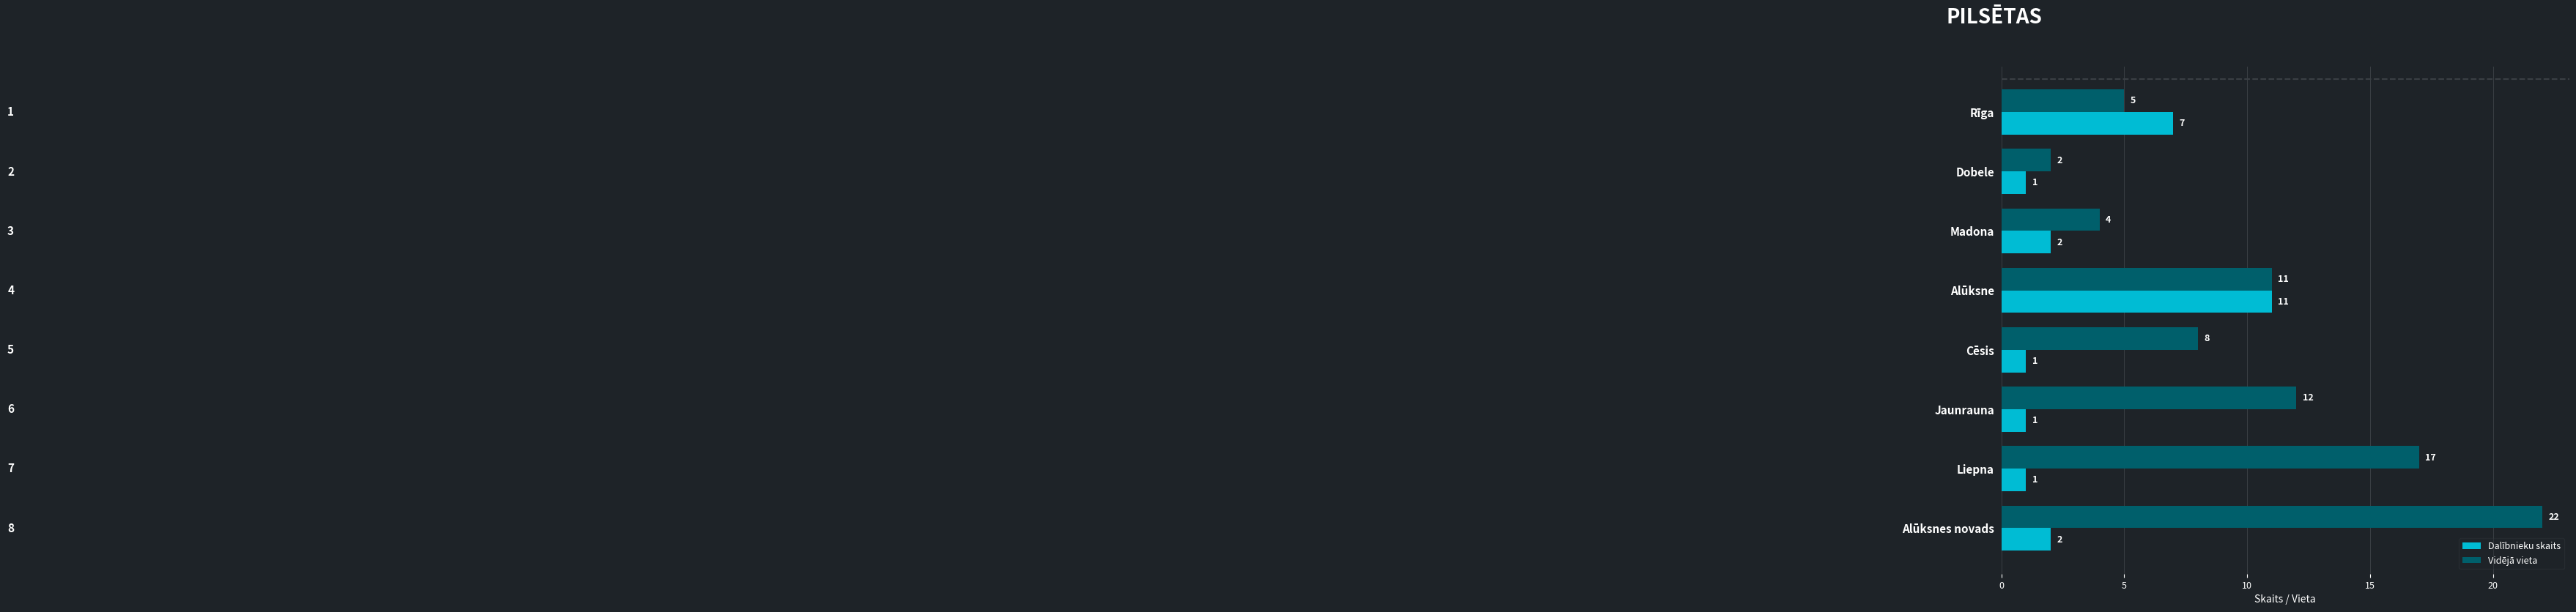

What is the difference between the maximum and second lowest values in the Dalībnieku skaits series?

10